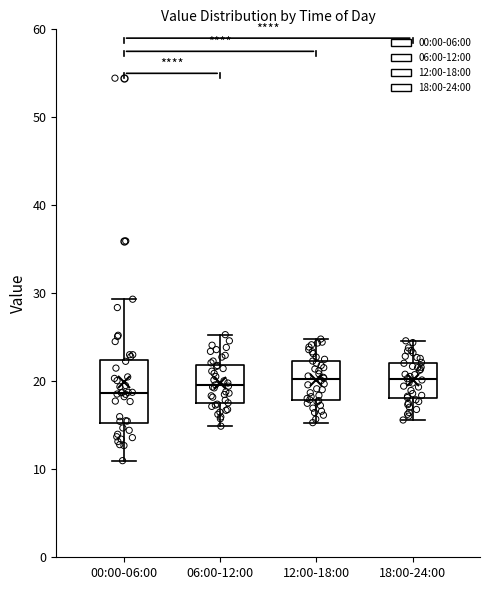

Comparing the boxes themselves (not the whiskers), which one is the tallest?

00:00-06:00